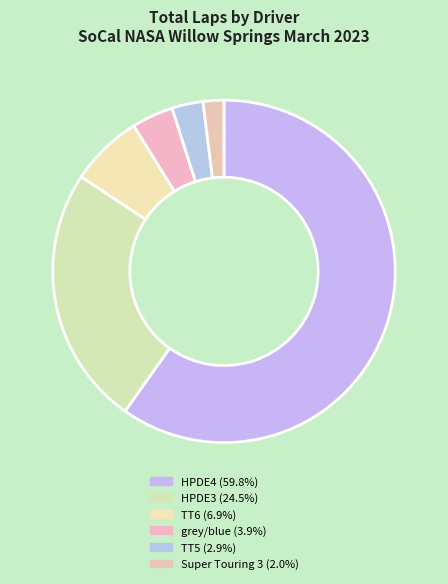

How many slices are in this pie chart?

6